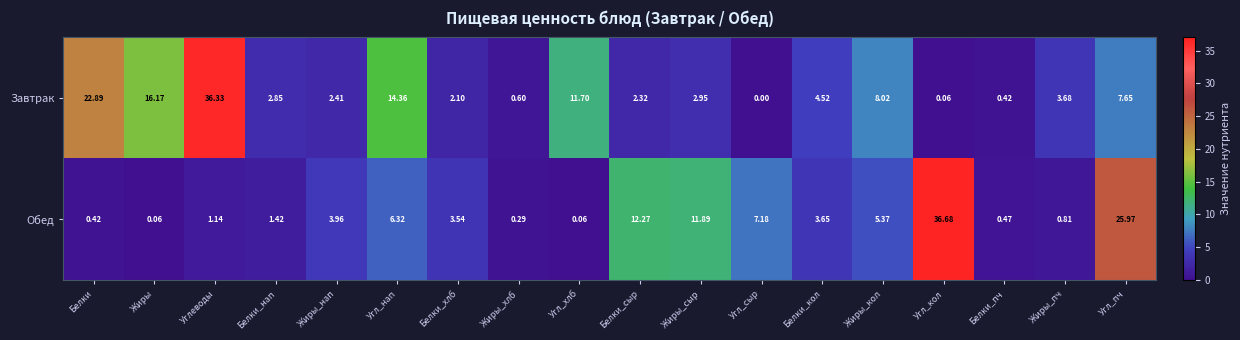

Which series changed the most between Углеводы and Жиры_хлб?

Завтрак